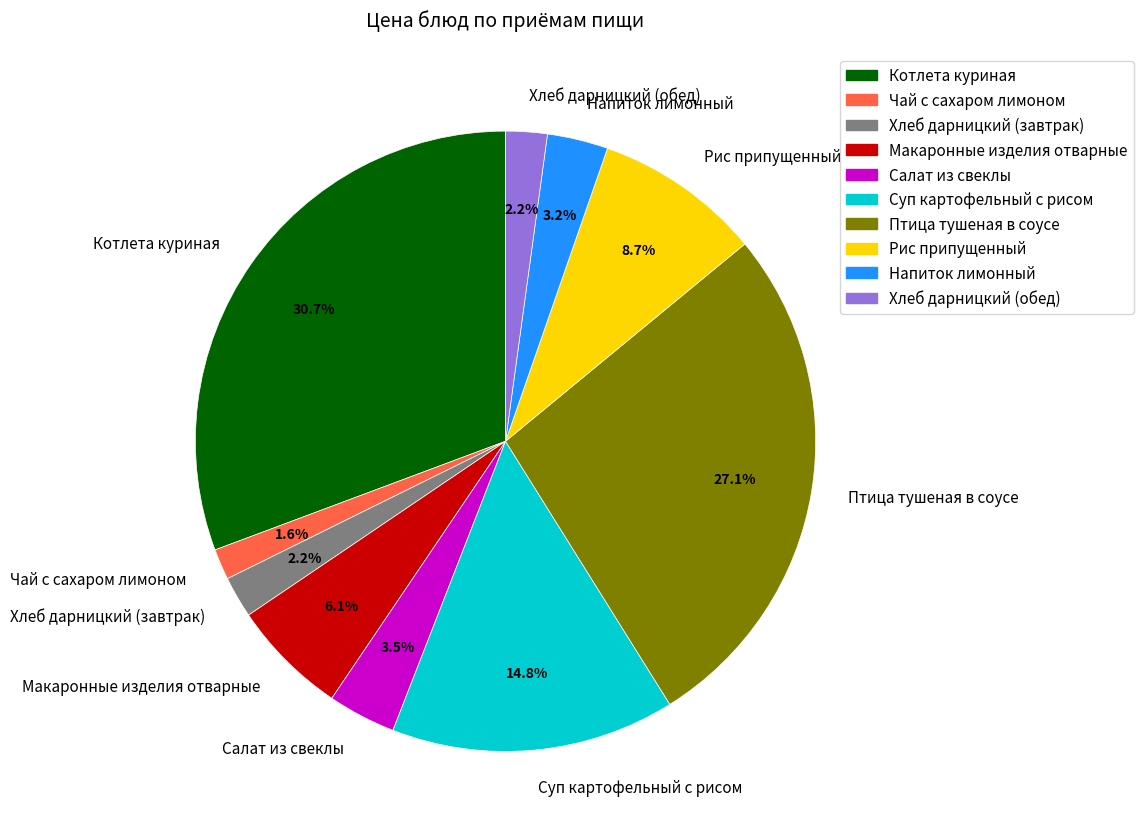

Does Макаронные изделия отварные represent more than half of the total?

No